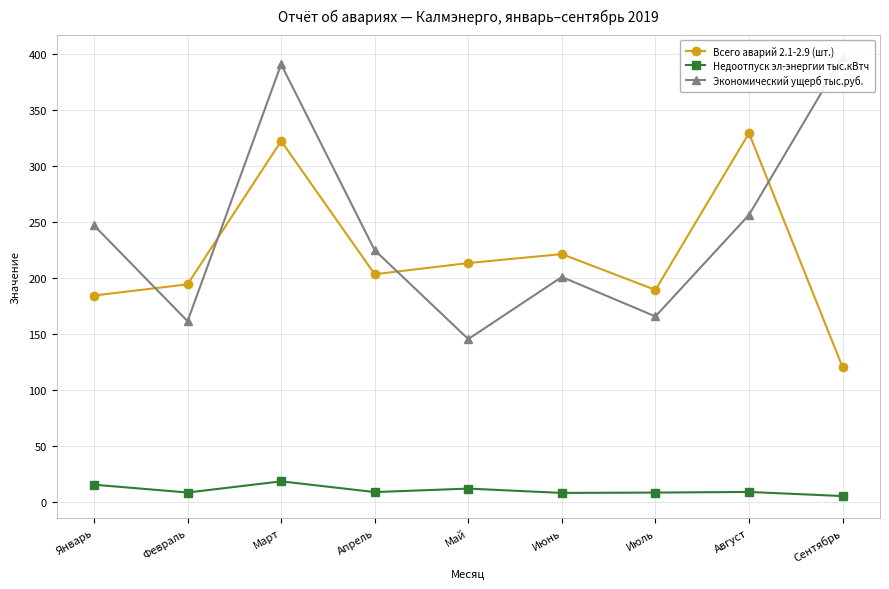

True or false: Всего аварий 2.1-2.9 (шт.) and Недоотпуск эл-энергии тыс.кВтч cross at least once.

False